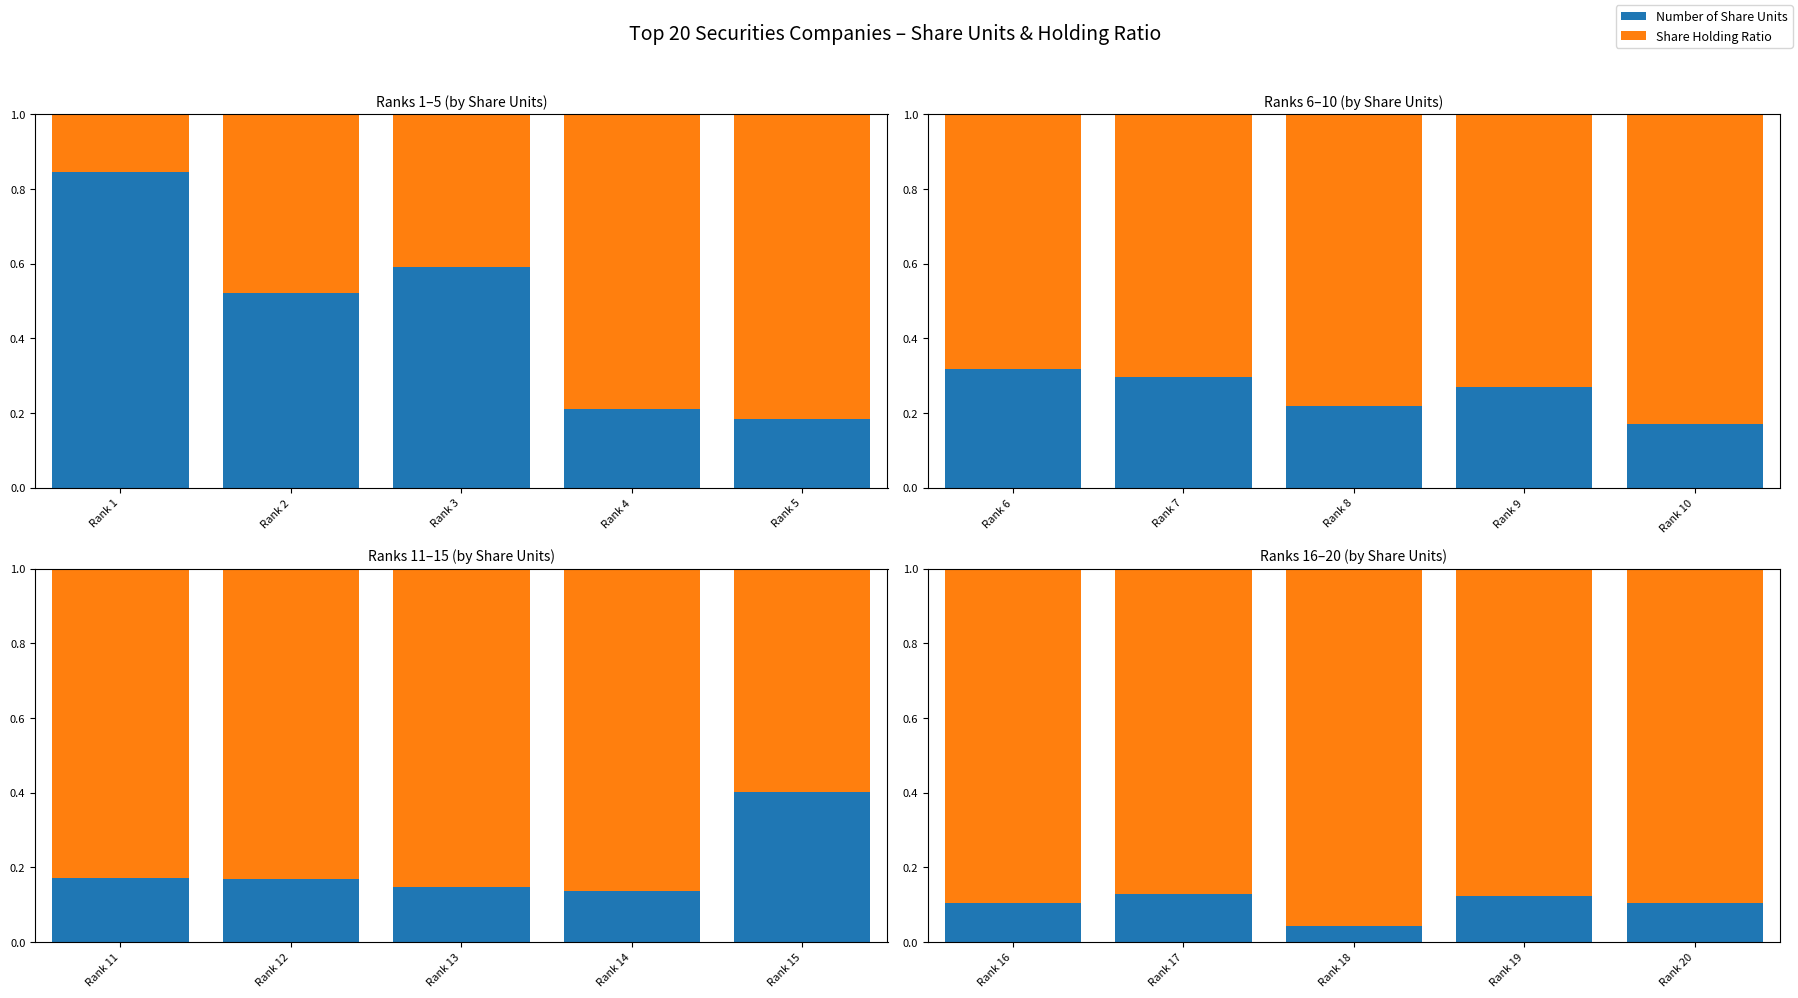

How many bars are there in each group?

2